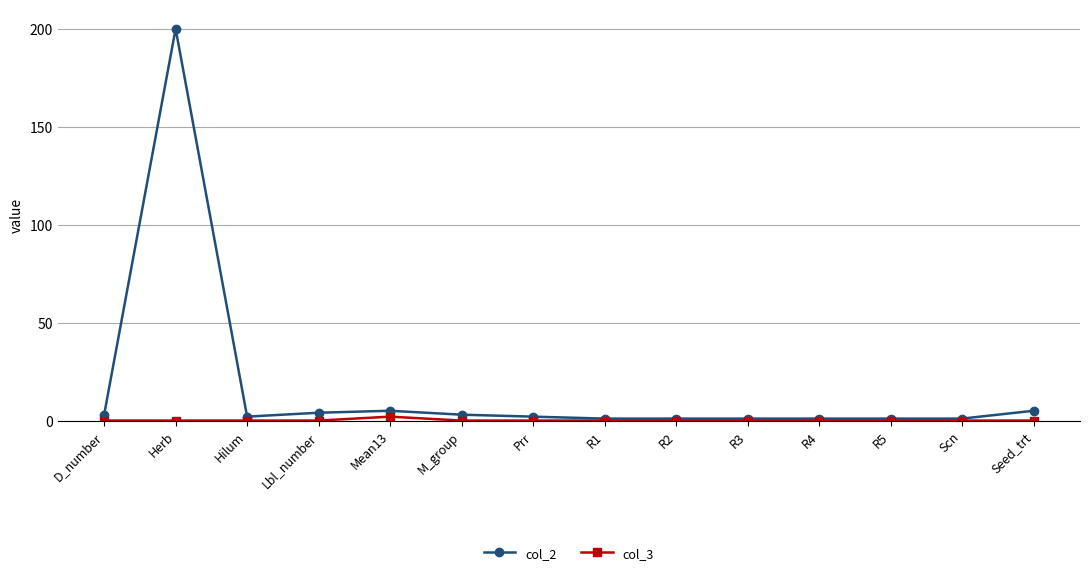

How many lines are shown in the chart?

2